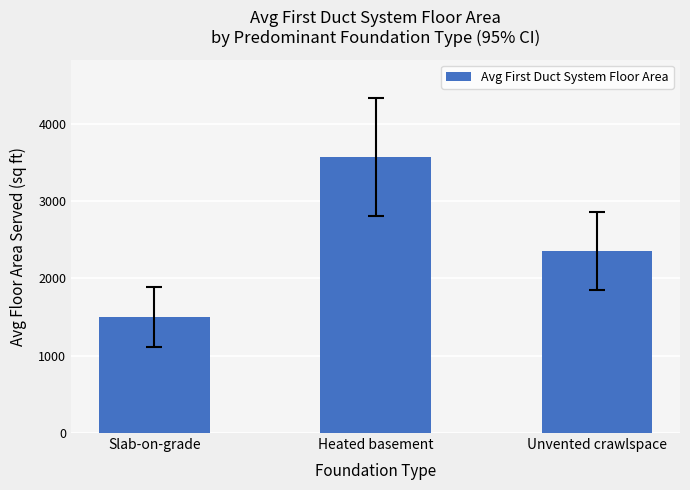

Count the number of values greater than 2352.

2